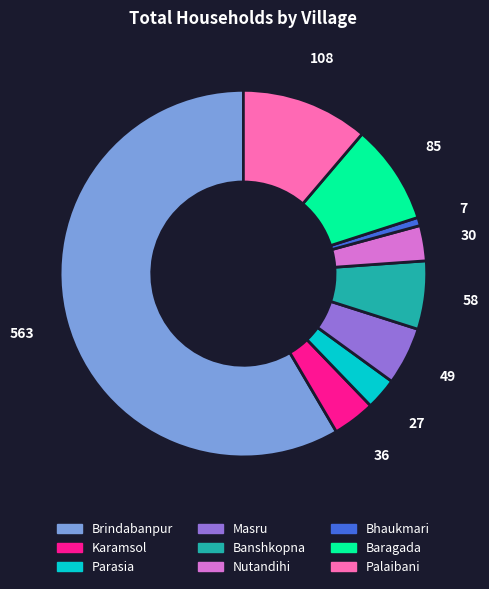

Is Brindabanpur the majority of the pie?

Yes